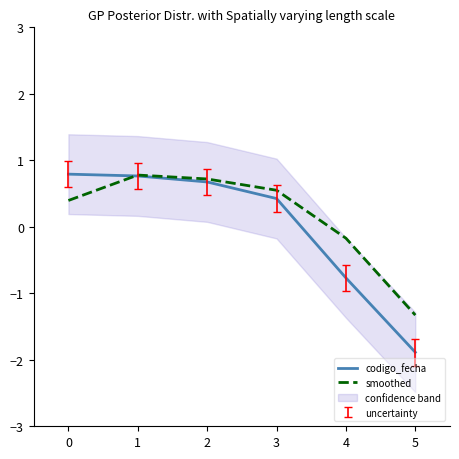

What is the value of the codigo_fecha point at the 1st from the left?

0.8